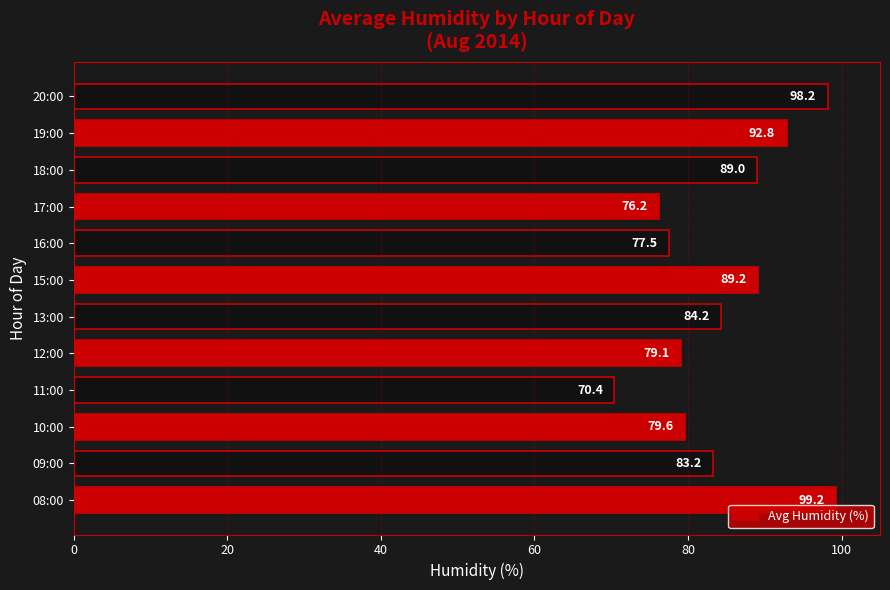

What is the difference between the second highest and minimum values?

27.8